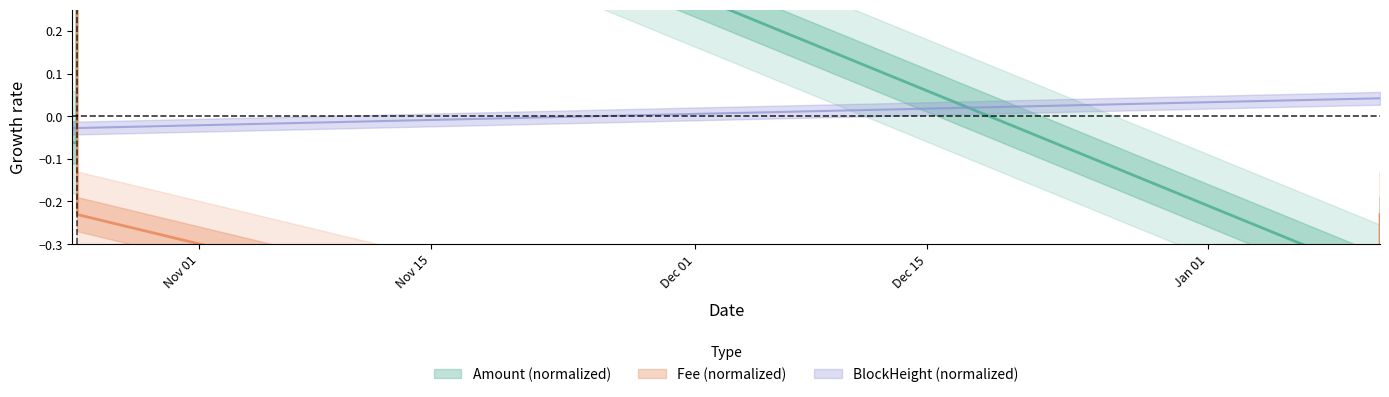

The value of Fee at 2024-01-11 08:42:00 is -1.0. True or false?

True